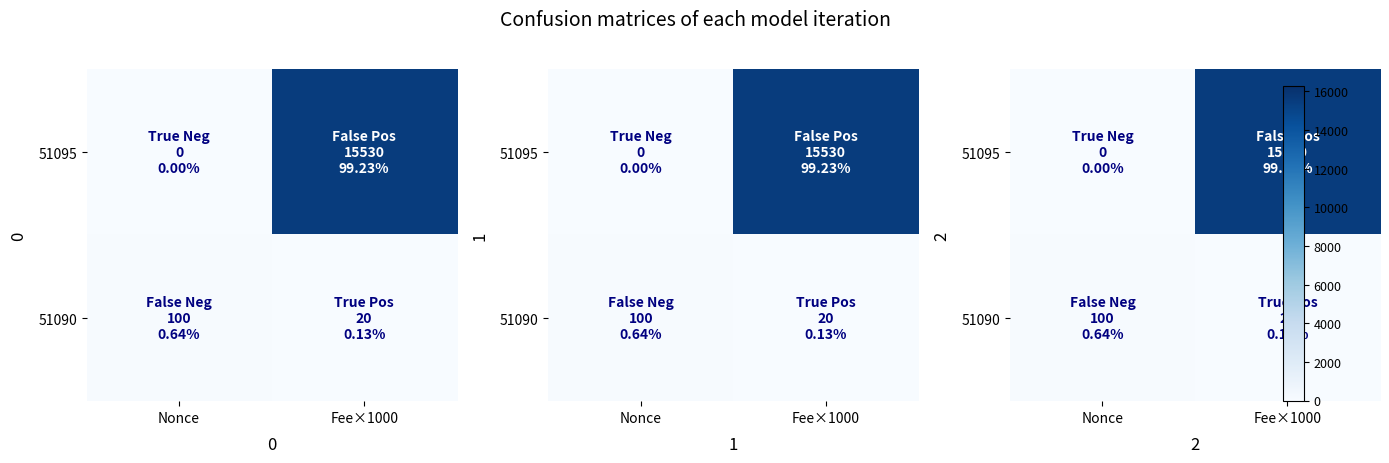

How many categories are shown in the chart?

2